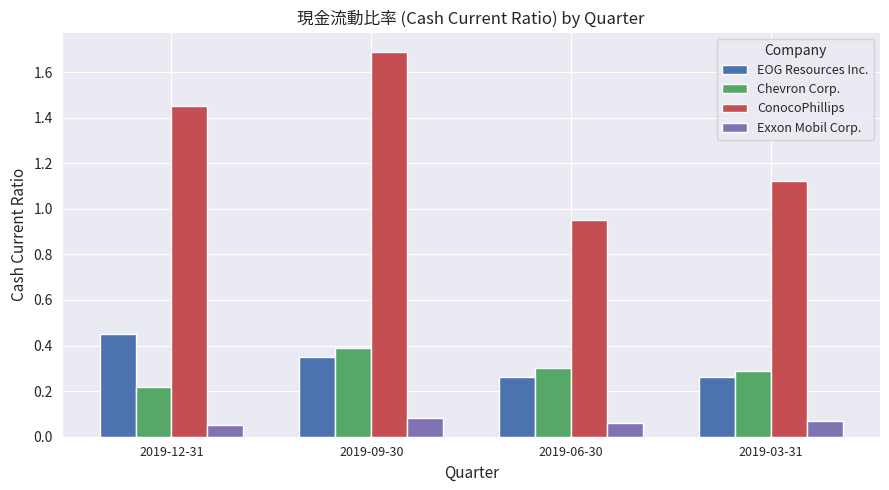

What is the sum of all EOG Resources Inc. values?

1.3